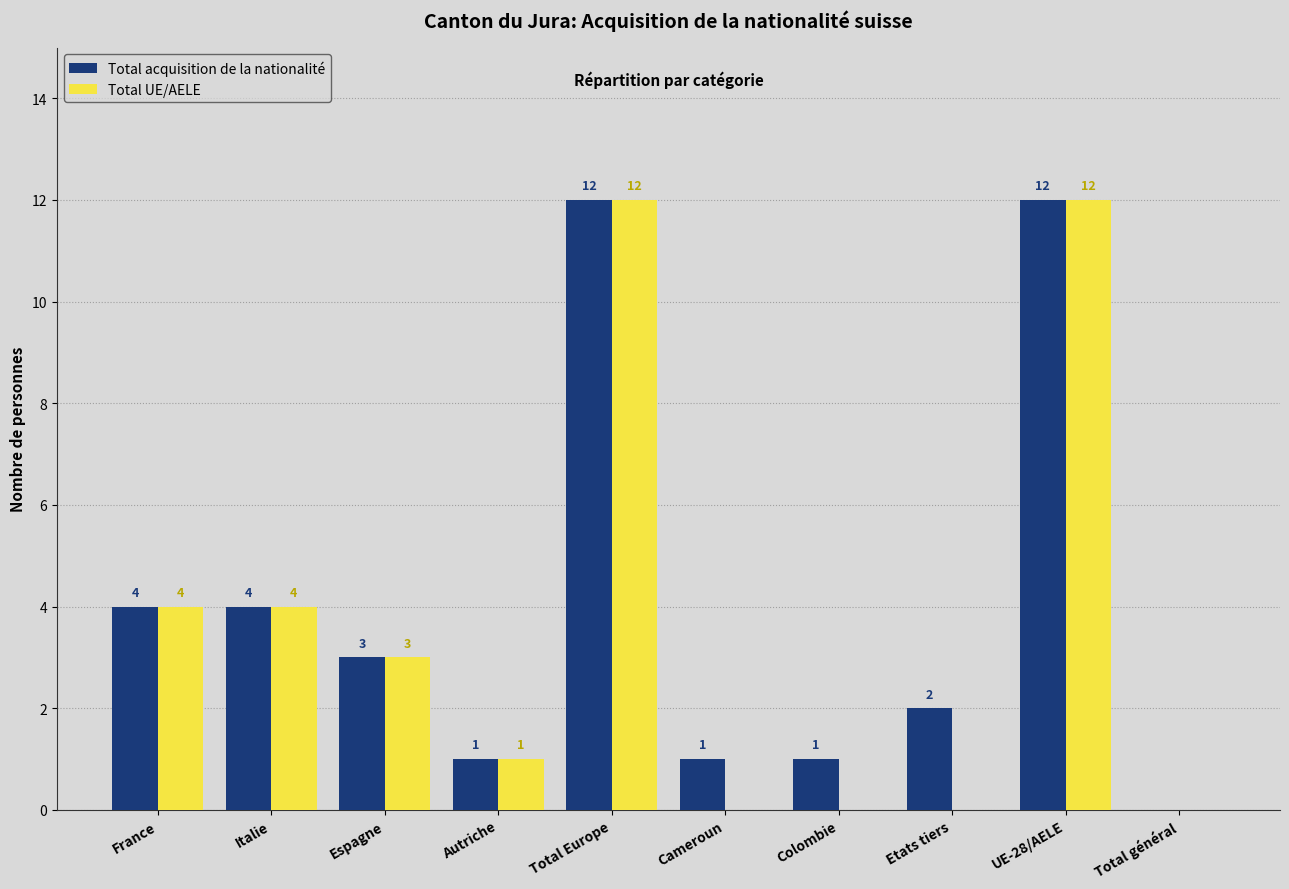

Reading left to right, list all the values displayed in this chart.

Total acquisition de la nationalité: France=4	Italie=4	Espagne=3	Autriche=1	Total Europe=12	Cameroun=1	Colombie=1	Etats tiers=2	UE-28/AELE=12	Total général=0
Total UE/AELE: France=4	Italie=4	Espagne=3	Autriche=1	Total Europe=12	Cameroun=0	Colombie=0	Etats tiers=0	UE-28/AELE=12	Total général=0